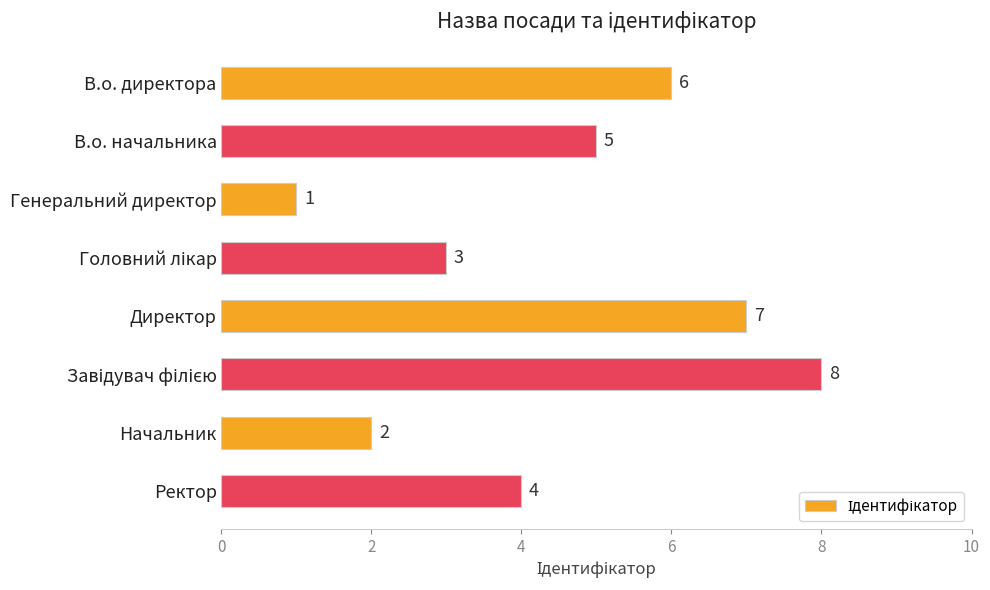

What is the sum of the values at Генеральний директор and Ректор?

5